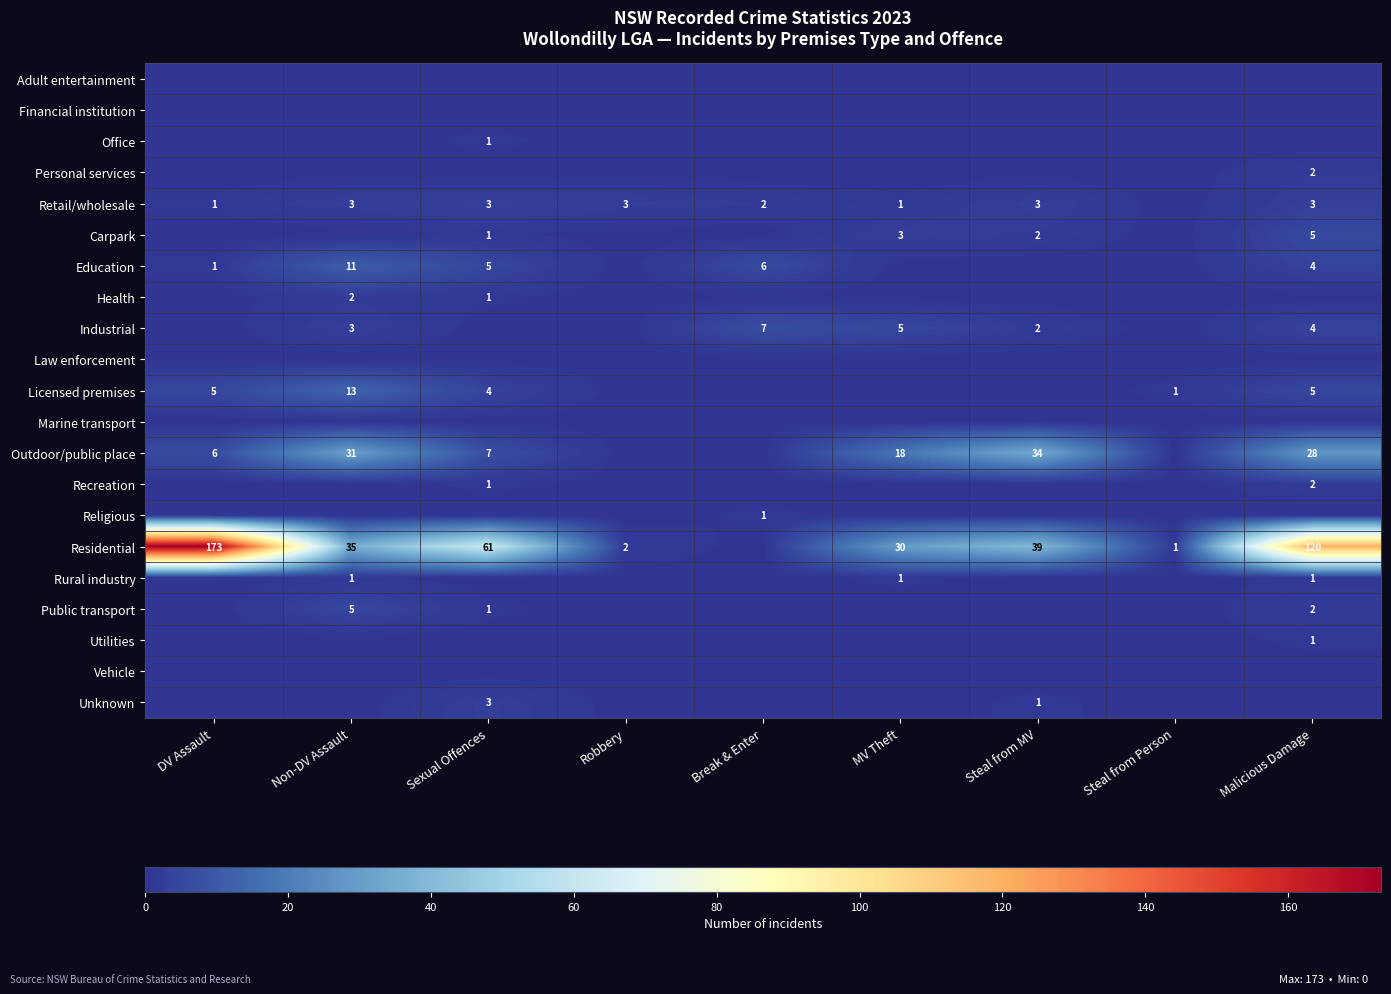

Is the value of Residential at Robbery greater than the value of Licensed premises at Non-DV Assault?

No